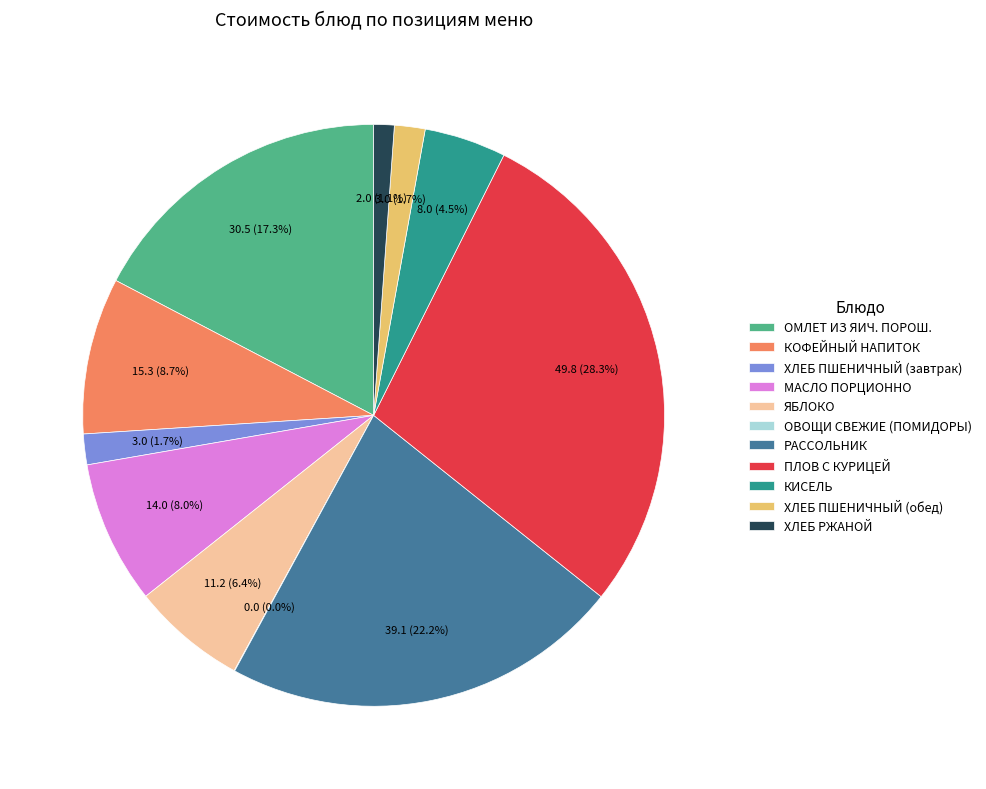

To the nearest percent, what is the combined percentage of ПЛОВ С КУРИЦЕЙ and МАСЛО ПОРЦИОННО?

36%